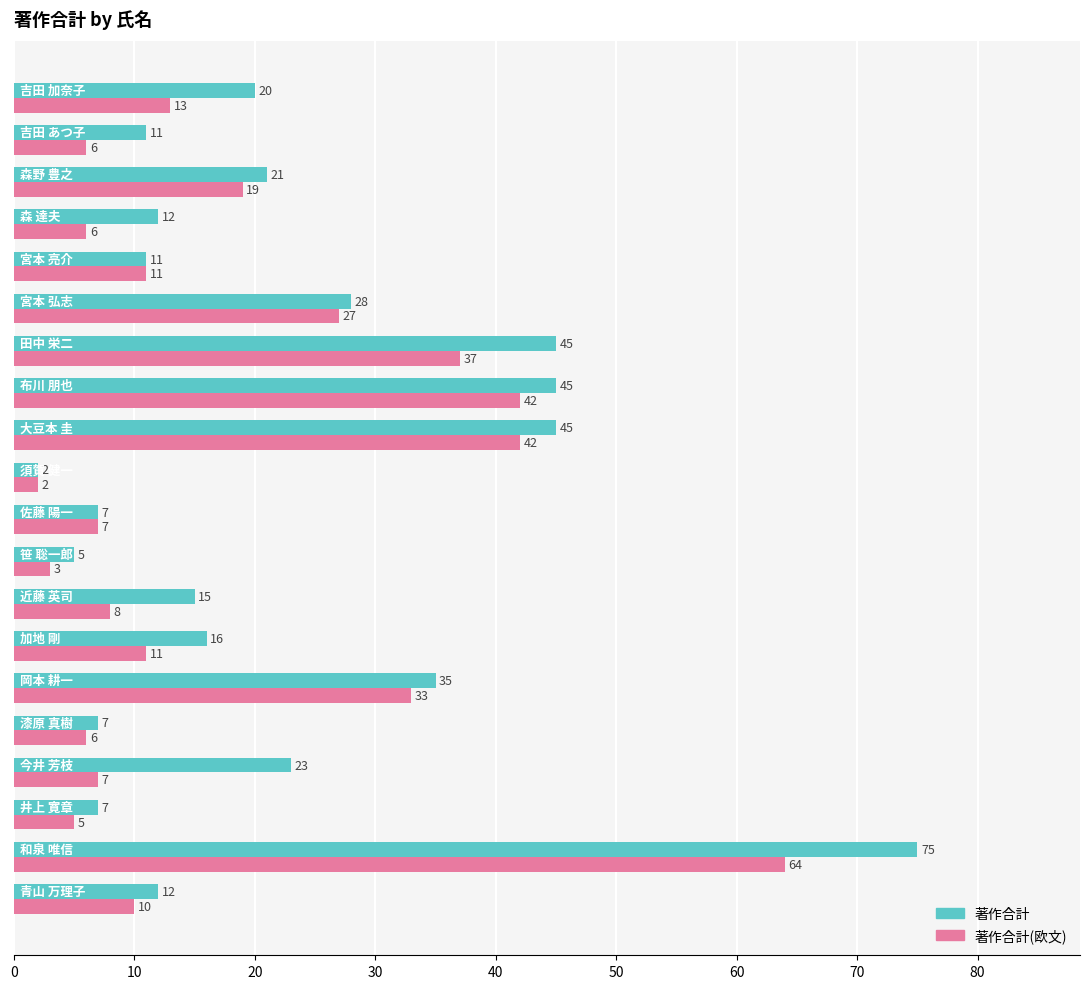

What is the difference between the maximum and second lowest values in the 著作合計(欧文) series?

61